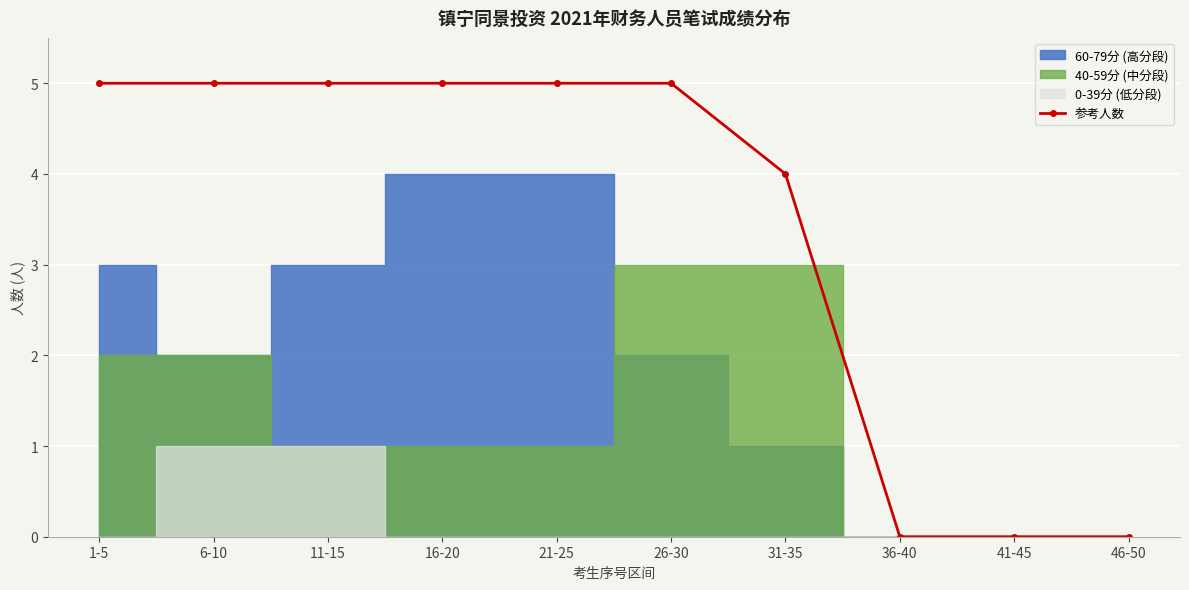

What is the label of the 2nd point from the right?

41-45